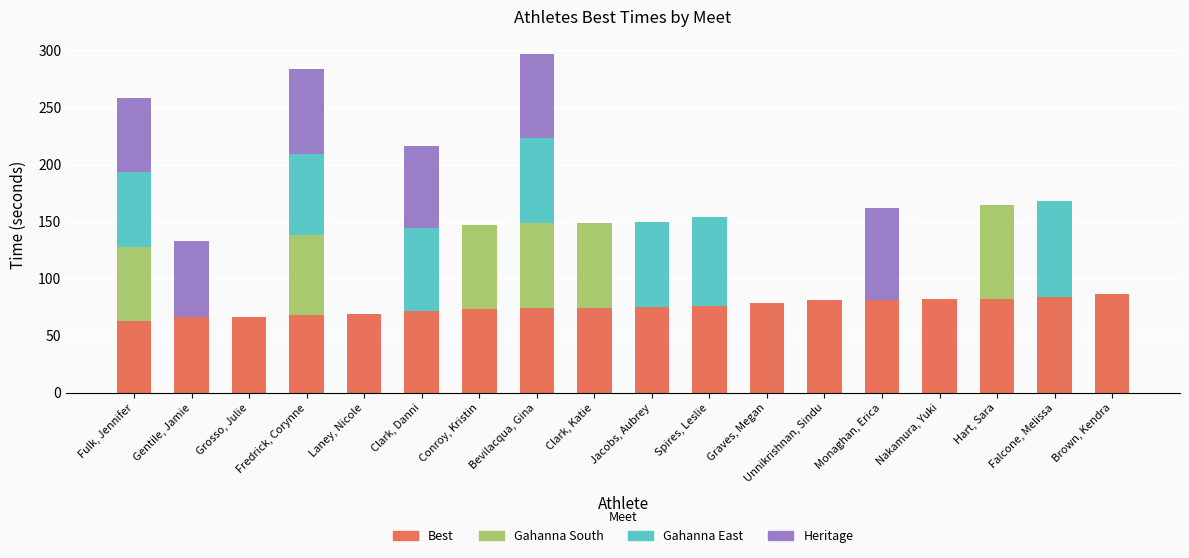

Is it true that Best equals 34.5 at Clark, Danni?

False